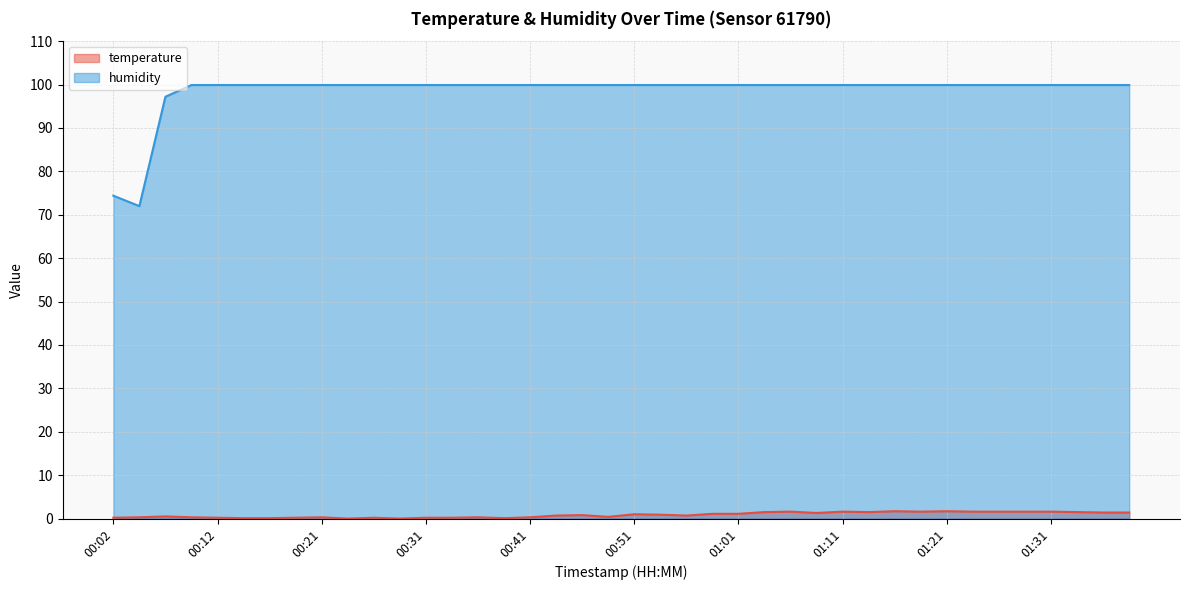

What is the average value of the temperature series?

0.8